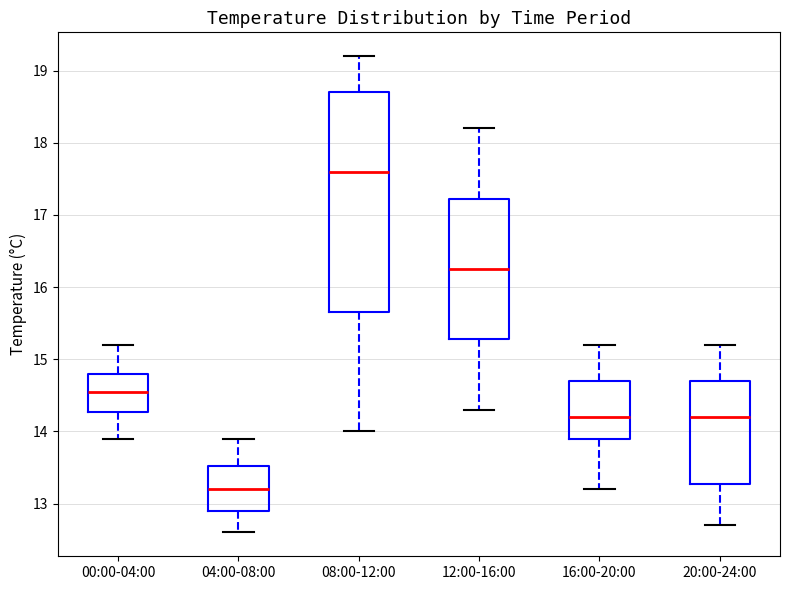

Where is the upper edge of the box for 16:00-20:00 on the y-axis? The values are not printed on the chart, so give them approximately, as read against the axis.

14.7